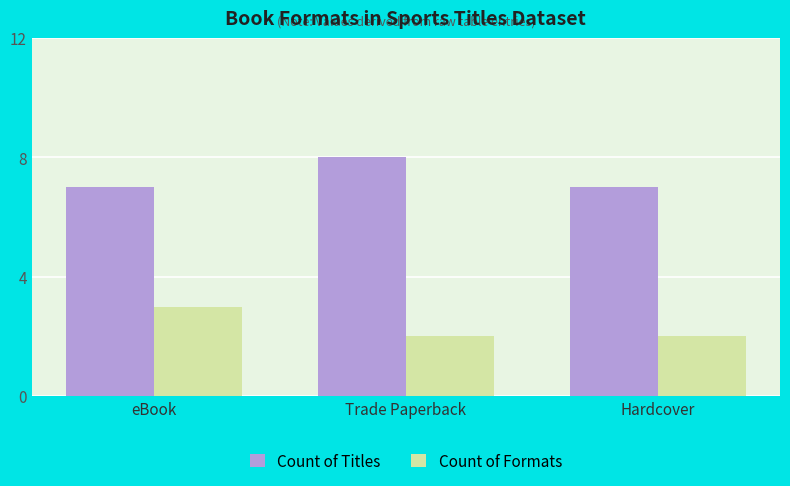

Which series changed the most between eBook and Hardcover?

Count of Formats